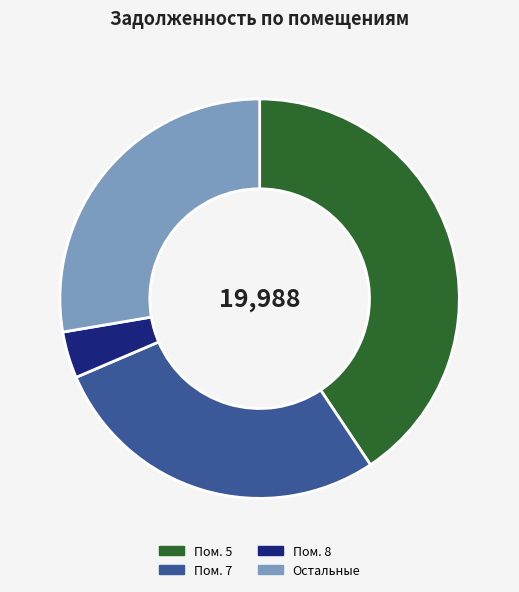

What is the ratio of the value at Остальные to the value at Пом. 7?

1.0